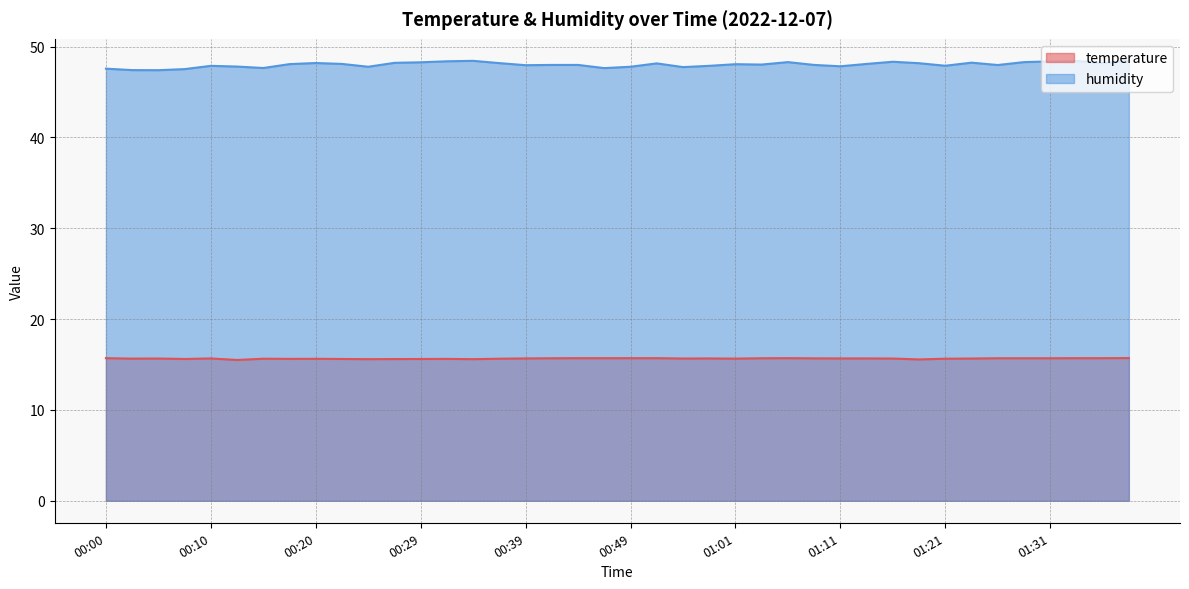

What is the difference between the humidity values at 00:10 and 00:03?

0.5